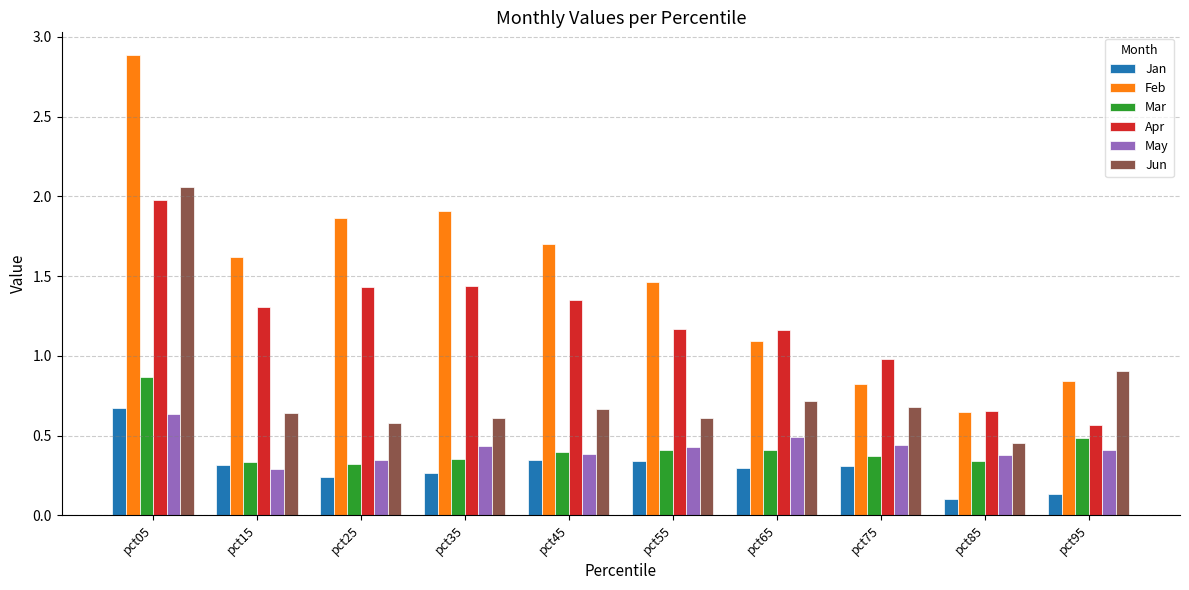

Which series changed the most between pct55 and pct95?

Feb